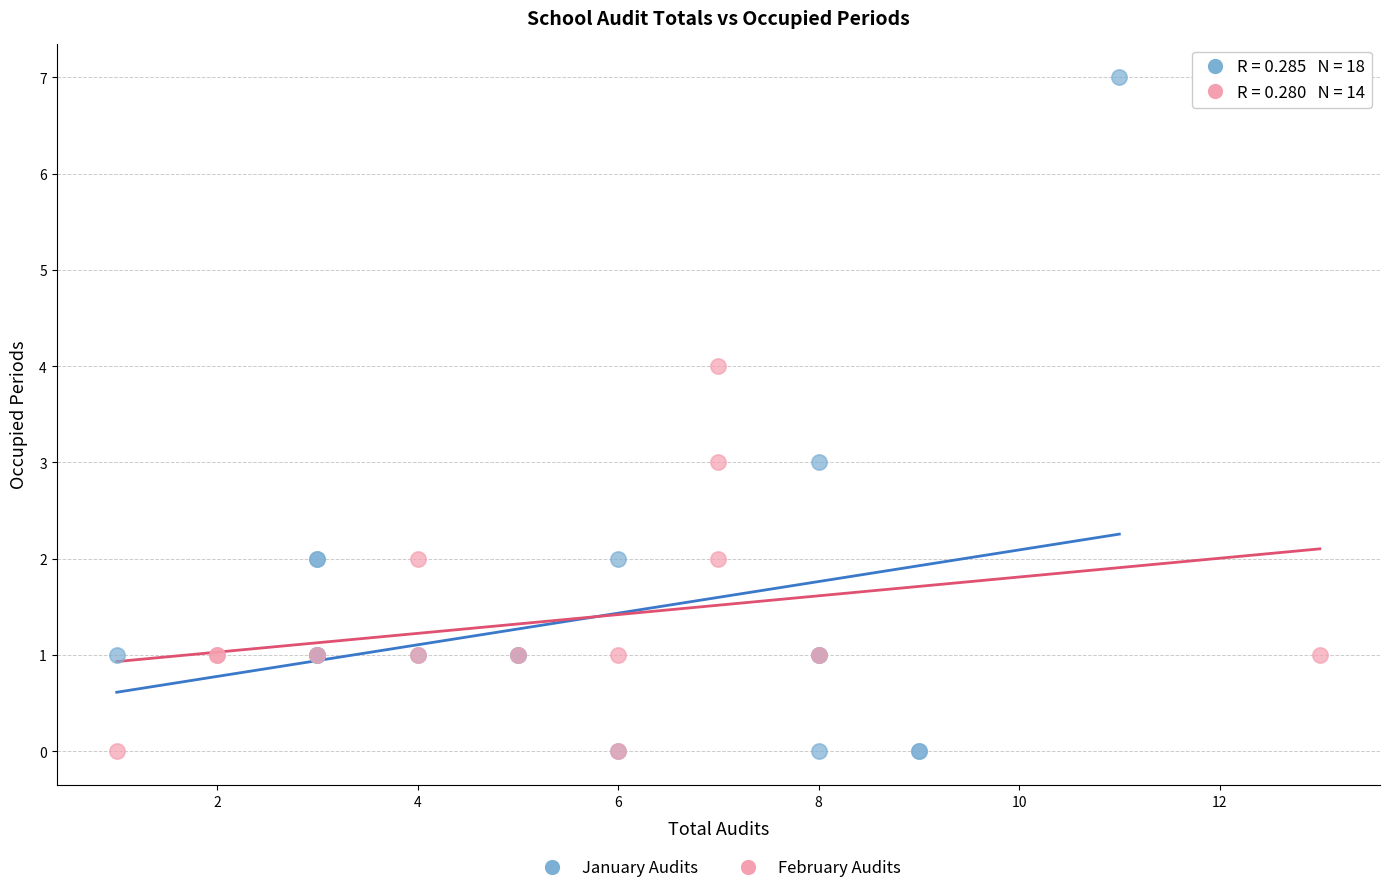

Which series has the largest Y range (max minus min)?

January Audits